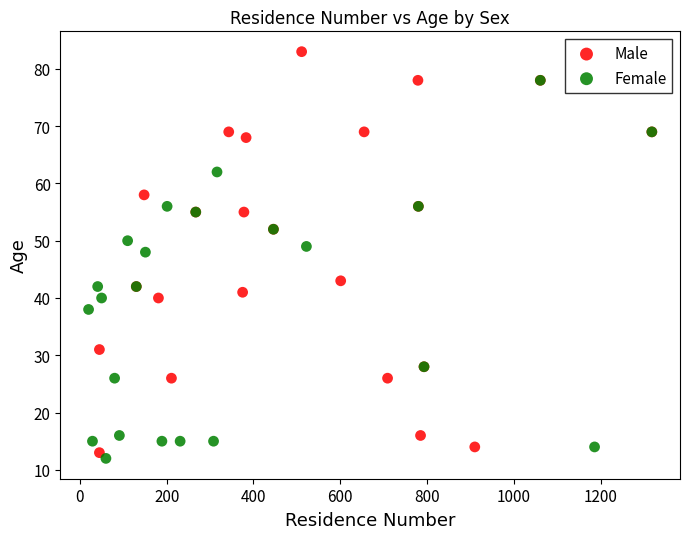

Which series reaches the maximum Y coordinate?

Male